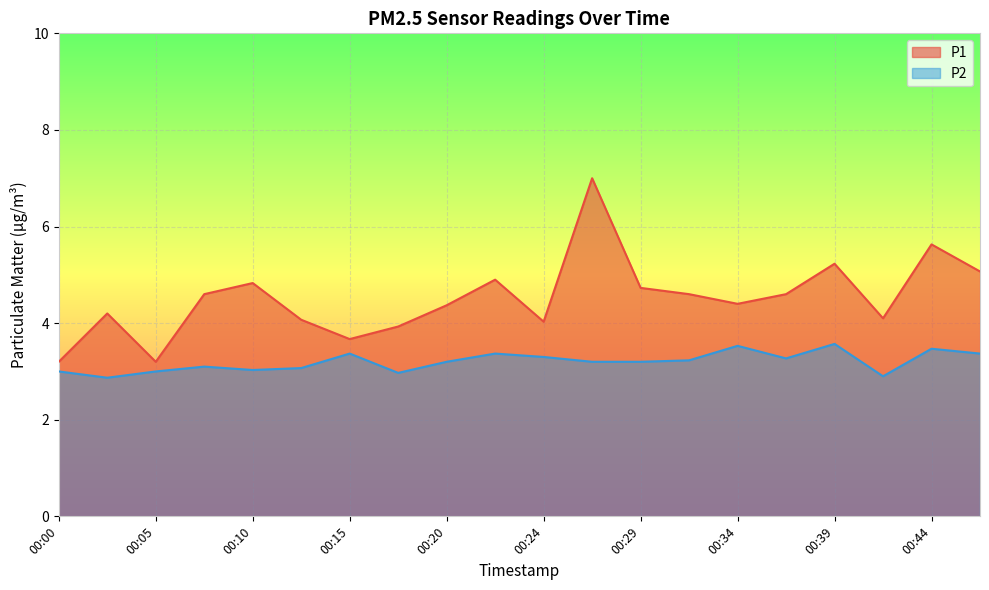

True or false: P2 and P1 cross at least once.

False